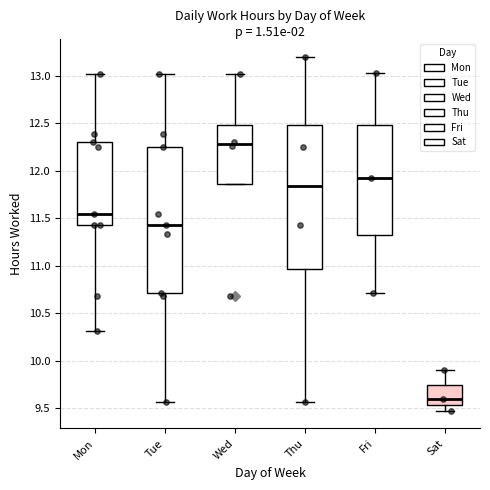

Reading left to right, read every box against the y-axis: the position of its median line, the range the box covers, and the ends of its whiskers. The values are not printed on the chart, so give them approximately, as read against the axis.

Mon: median 11.55, box 11.45 to 12.30, whiskers 10.30 to 13.00
Tue: median 11.45, box 10.70 to 12.25, whiskers 9.55 to 13.00
Wed: median 12.30, box 11.85 to 12.50, whiskers 11.85 to 13.00
Thu: median 11.85, box 10.95 to 12.50, whiskers 9.55 to 13.20
Fri: median 11.95, box 11.30 to 12.50, whiskers 10.70 to 13.05
Sat: median 9.60, box 9.55 to 9.75, whiskers 9.45 to 9.90